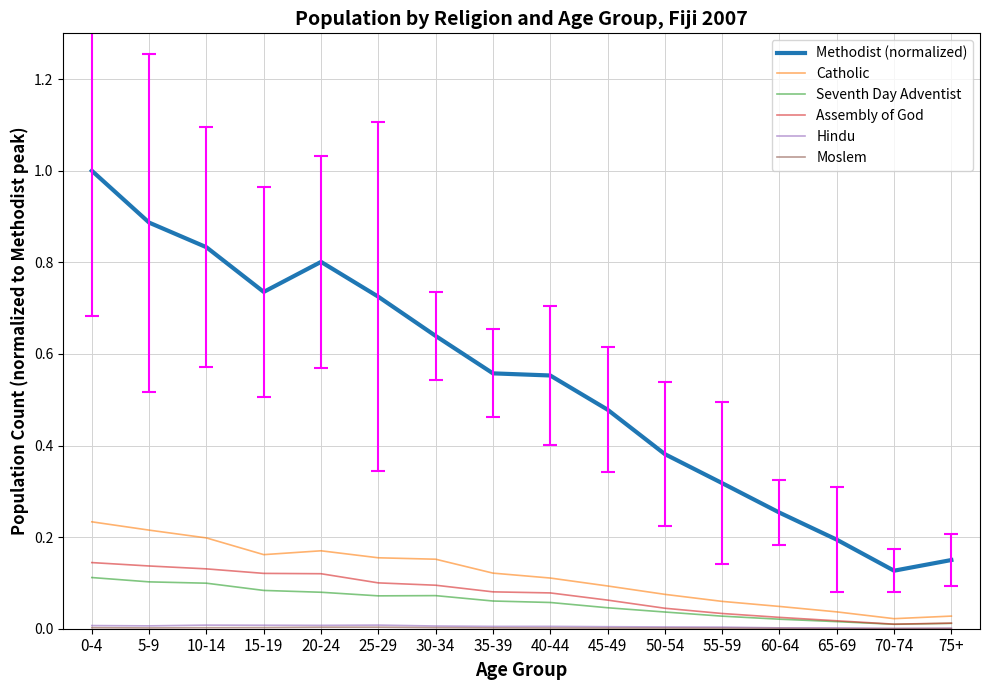

Which series has the largest total across all categories?

Methodist (normalized)